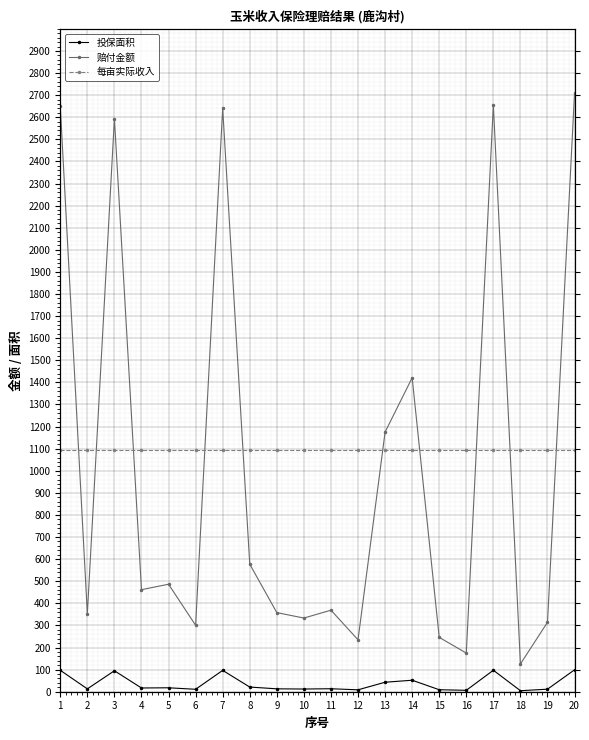

True or false: 赔付金额 and 投保面积 cross at least once.

False